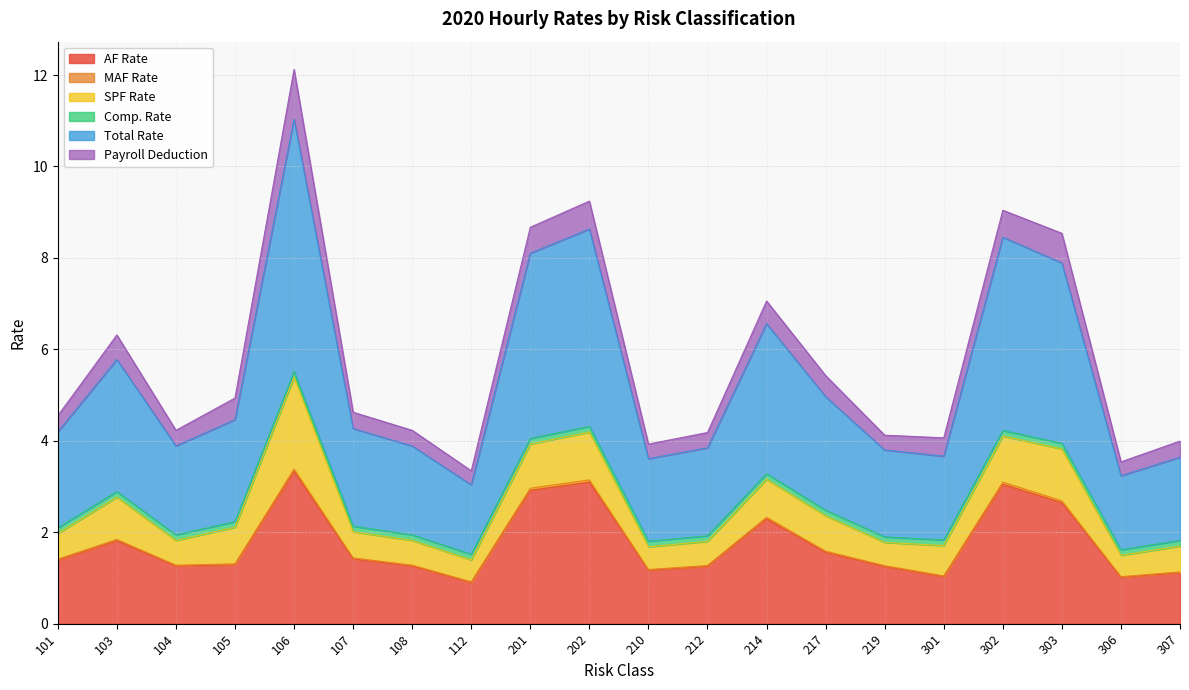

Does the chart display data point markers on the line(s)?

No